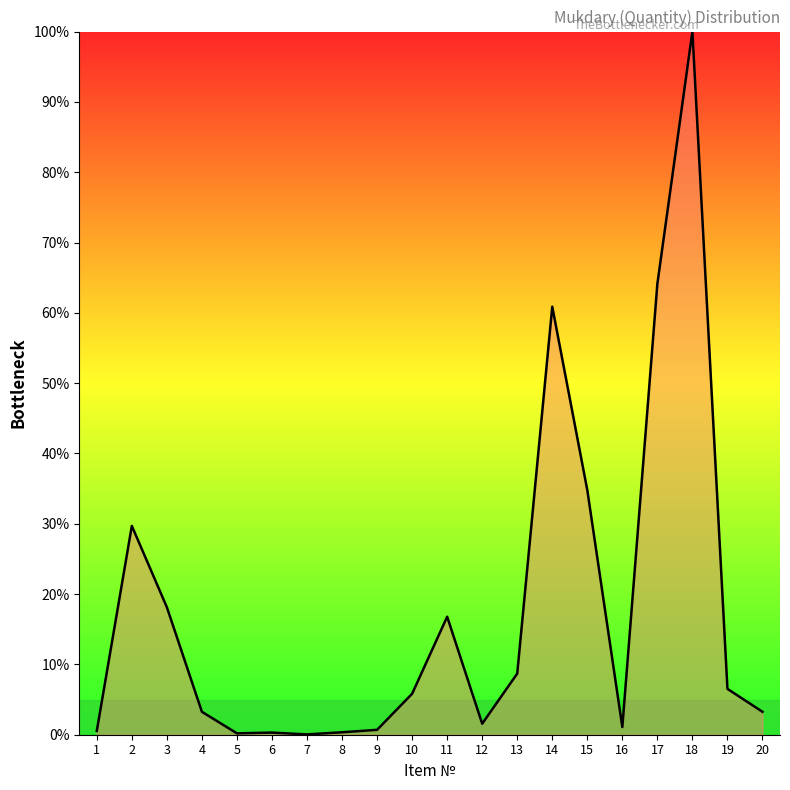

Which label corresponds to the largest value in the chart?

18